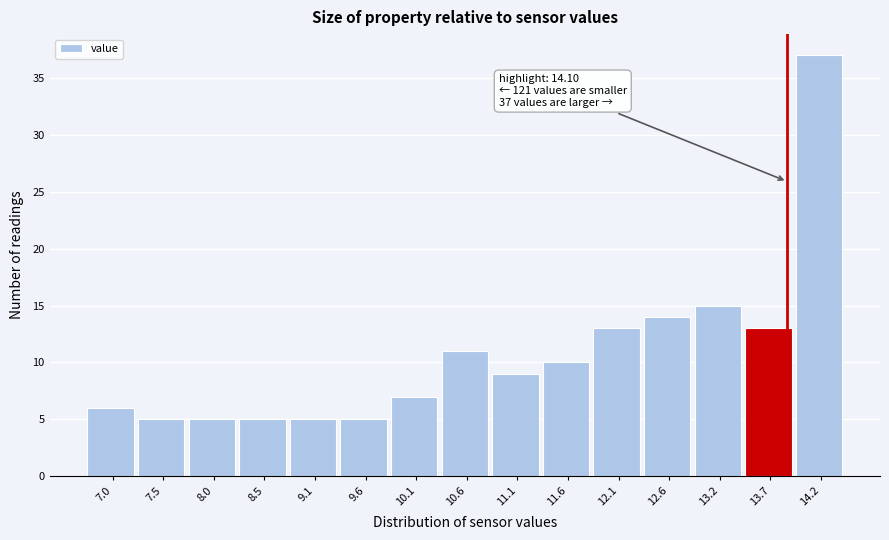

Reading left to right, transcribe all the data shown in this chart.

6	5	5	5	5	5	7	11	9	10	13	14	15	13	37